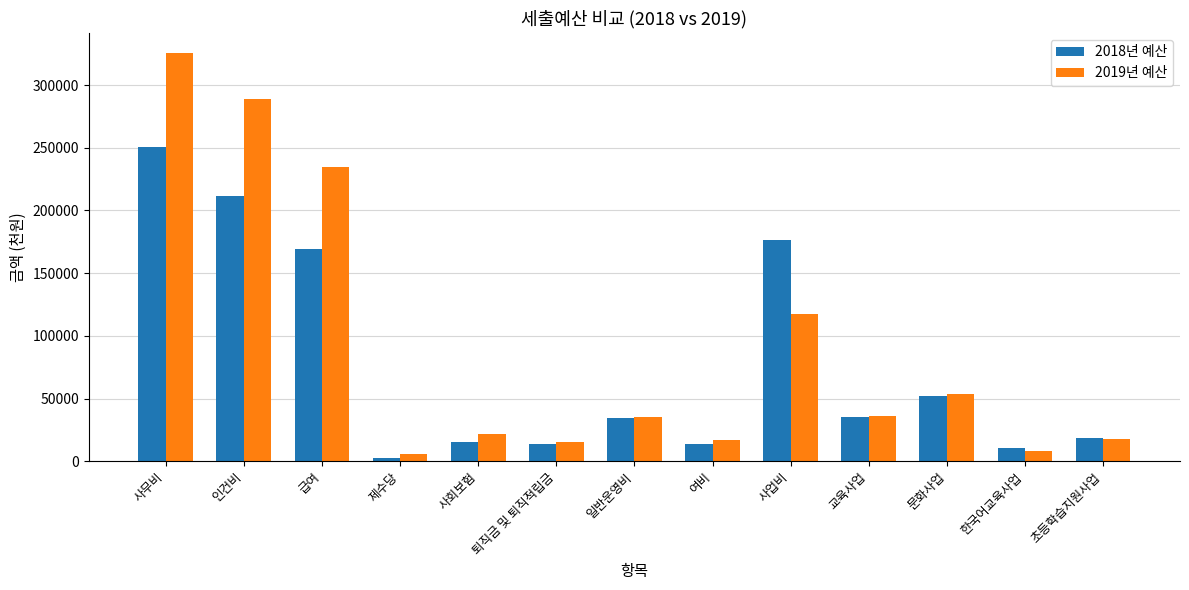

What is the total value across all series at 사무비?

575916